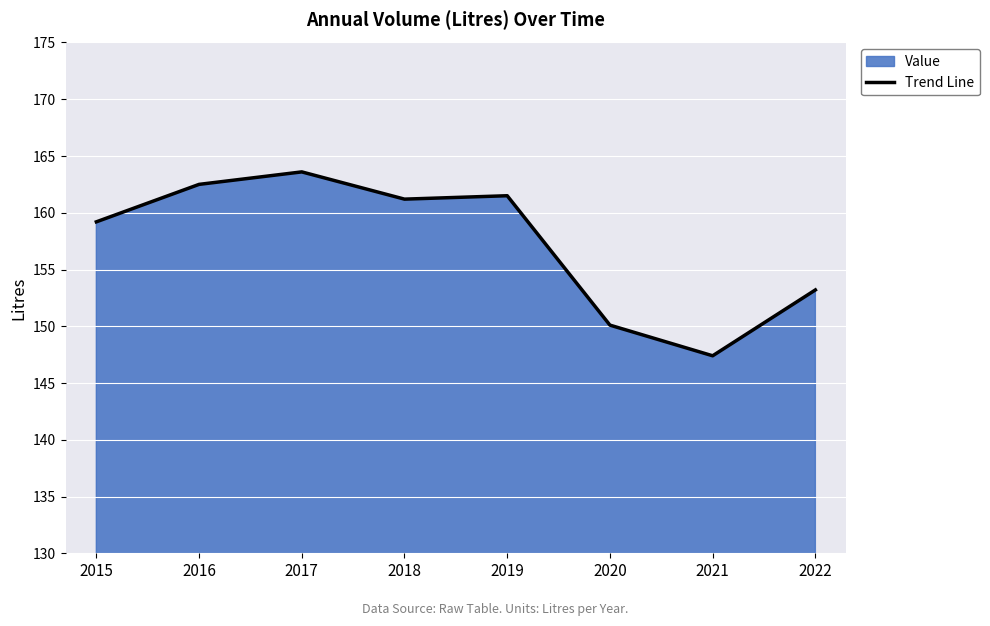

What is the difference between the values at 2020 and 2016?

12.4